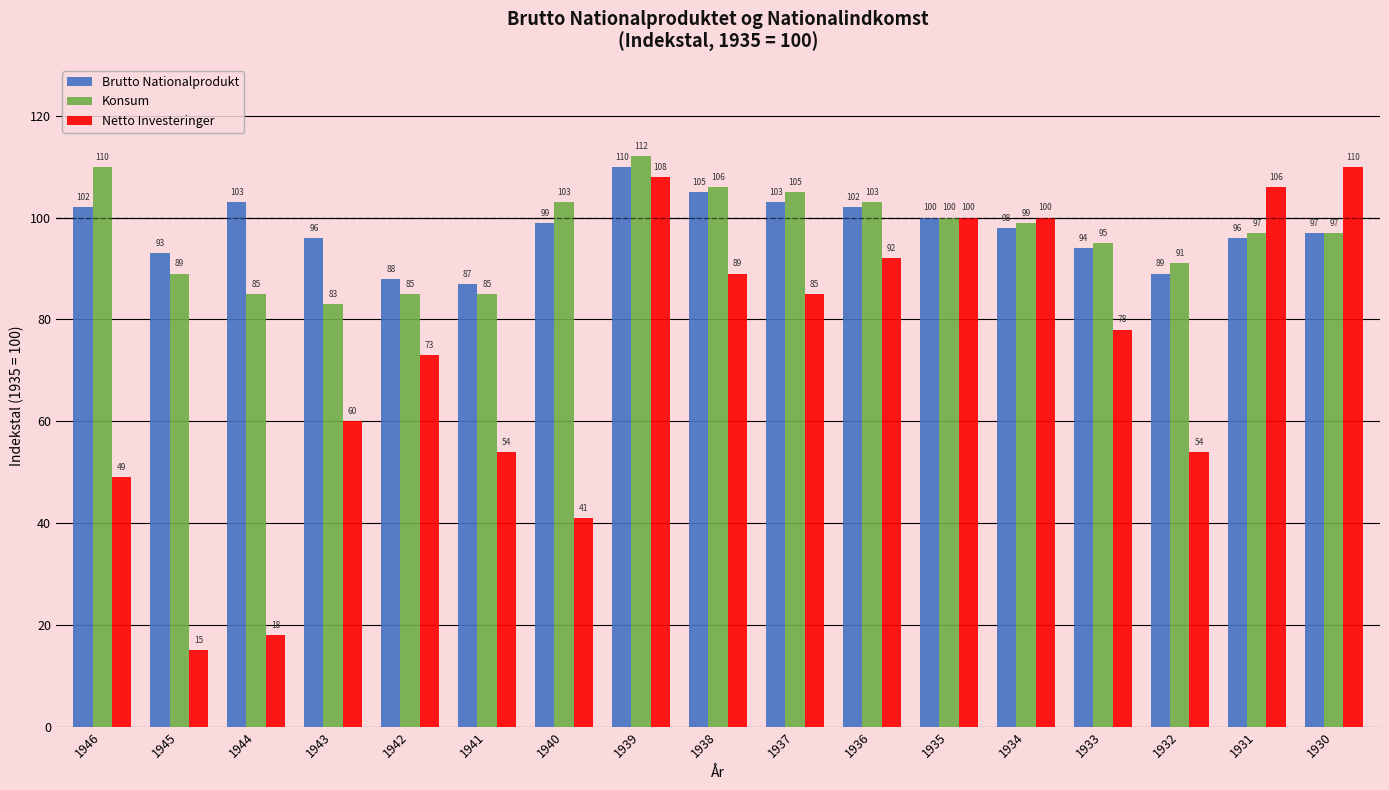

Reading left to right, what are all the values shown in this chart?

Brutto Nationalprodukt: 1946=102	1945=93	1944=103	1943=96	1942=88	1941=87	1940=99	1939=110	1938=105	1937=103	1936=102	1935=100	1934=98	1933=94	1932=89	1931=96	1930=97
Konsum: 1946=110	1945=89	1944=85	1943=83	1942=85	1941=85	1940=103	1939=112	1938=106	1937=105	1936=103	1935=100	1934=99	1933=95	1932=91	1931=97	1930=97
Netto Investeringer: 1946=49	1945=15	1944=18	1943=60	1942=73	1941=54	1940=41	1939=108	1938=89	1937=85	1936=92	1935=100	1934=100	1933=78	1932=54	1931=106	1930=110